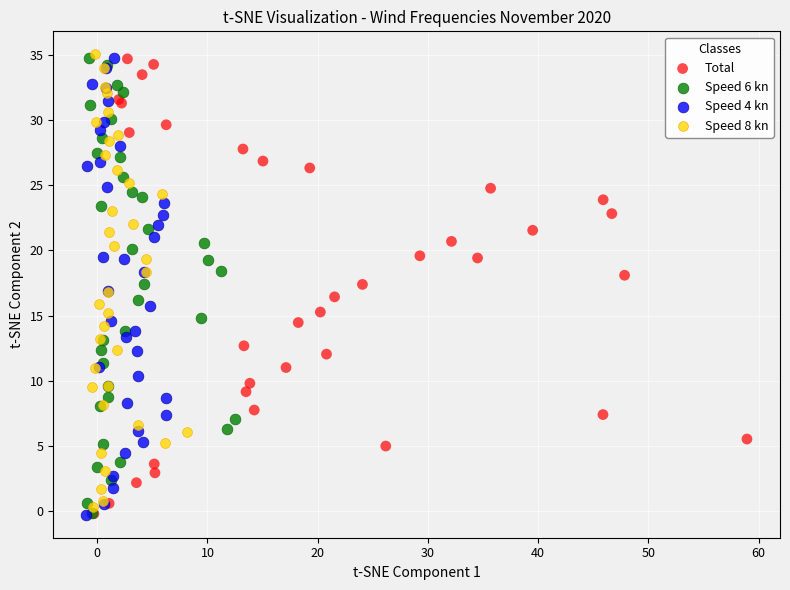

What are all the series names shown in the legend?

Total, Speed 6 kn, Speed 4 kn, Speed 8 kn